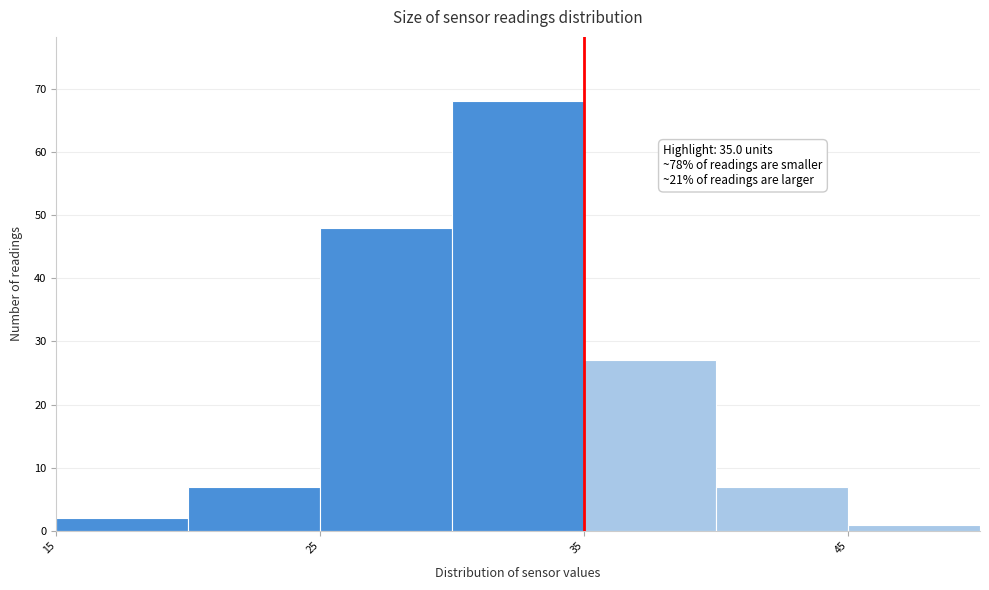

Which range on the x-axis has the tallest bar?

30 to 35